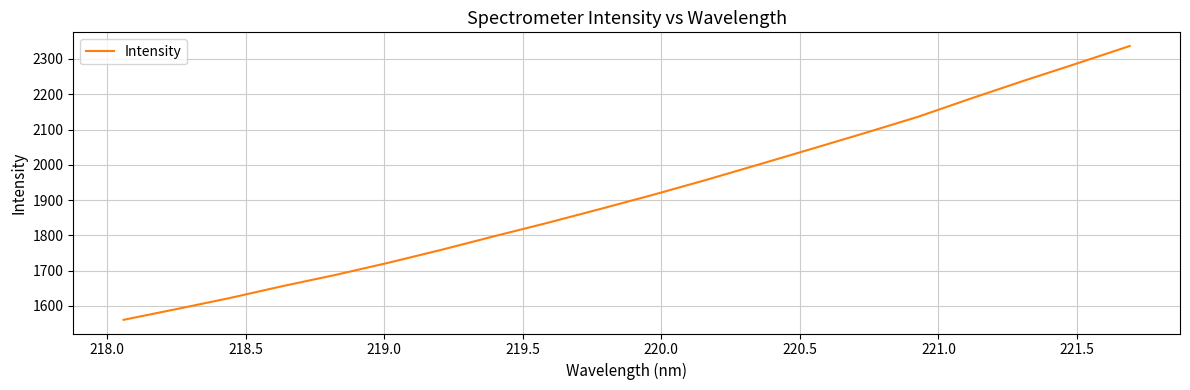

What is the greatest value displayed?

2336.8